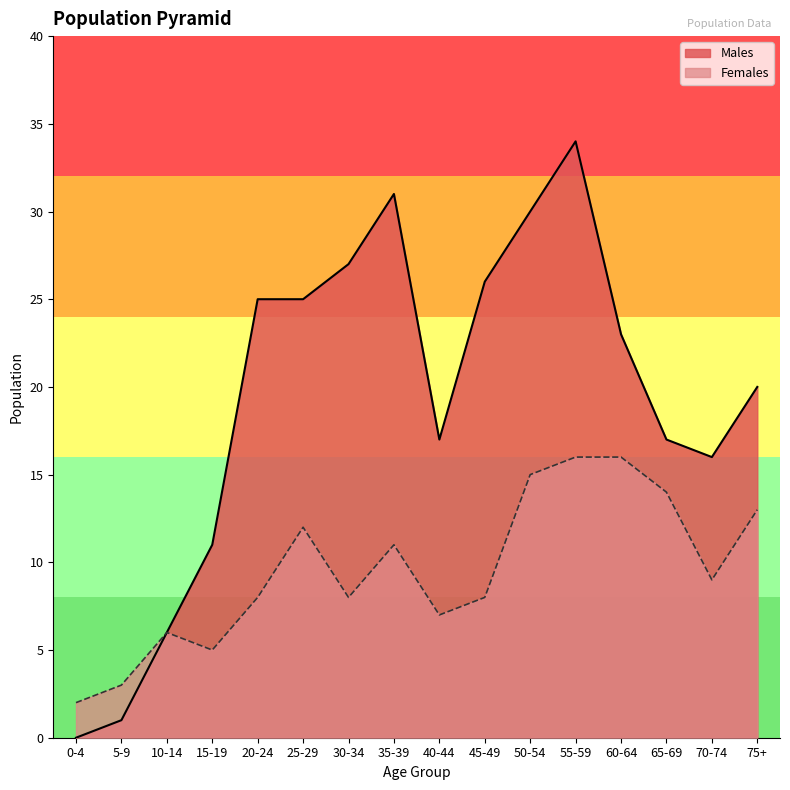

List the series in order of their overall mean, lowest first.

Females, Males